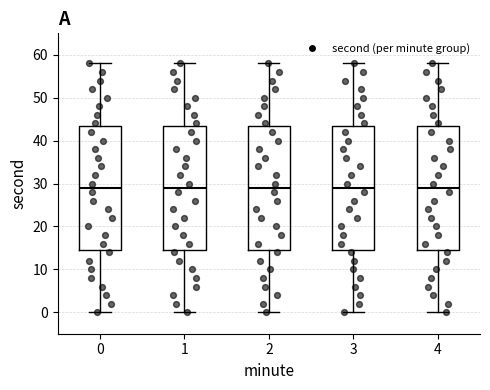

Reading left to right, read every box against the y-axis: the position of its median line, the range the box covers, and the ends of its whiskers. The values are not printed on the chart, so give them approximately, as read against the axis.

0: median 29, box 15 to 44, whiskers 0 to 58
1: median 29, box 15 to 44, whiskers 0 to 58
2: median 29, box 15 to 44, whiskers 0 to 58
3: median 29, box 15 to 44, whiskers 0 to 58
4: median 29, box 15 to 44, whiskers 0 to 58